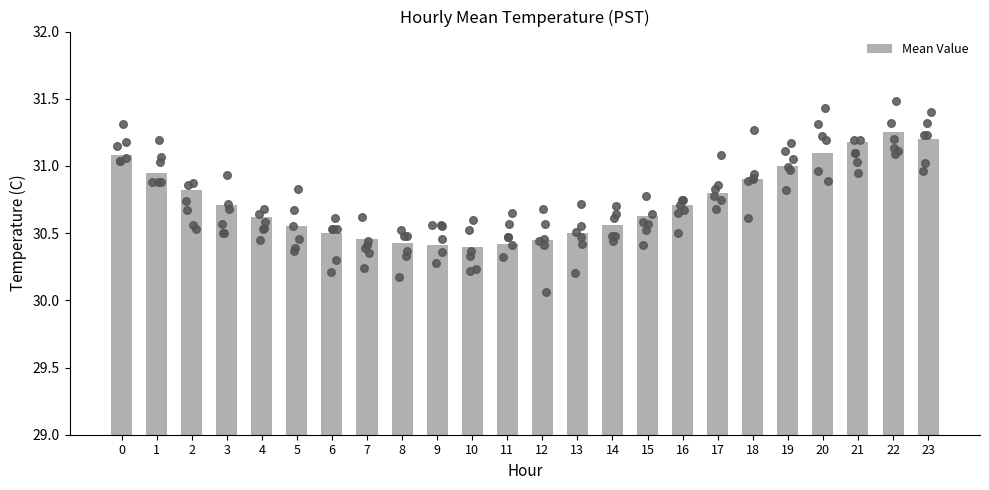

What is the change in value from 9 to 17?

+0.4